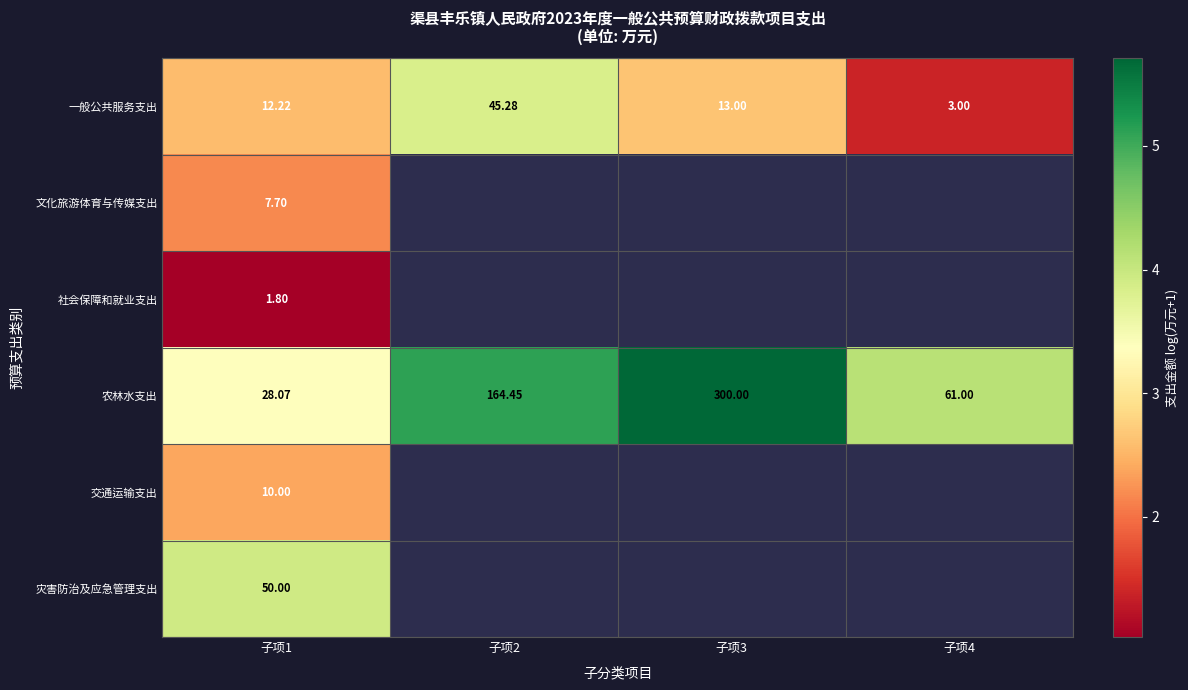

What is the lowest value of the 文化旅游体育与传媒支出 series?

2.2